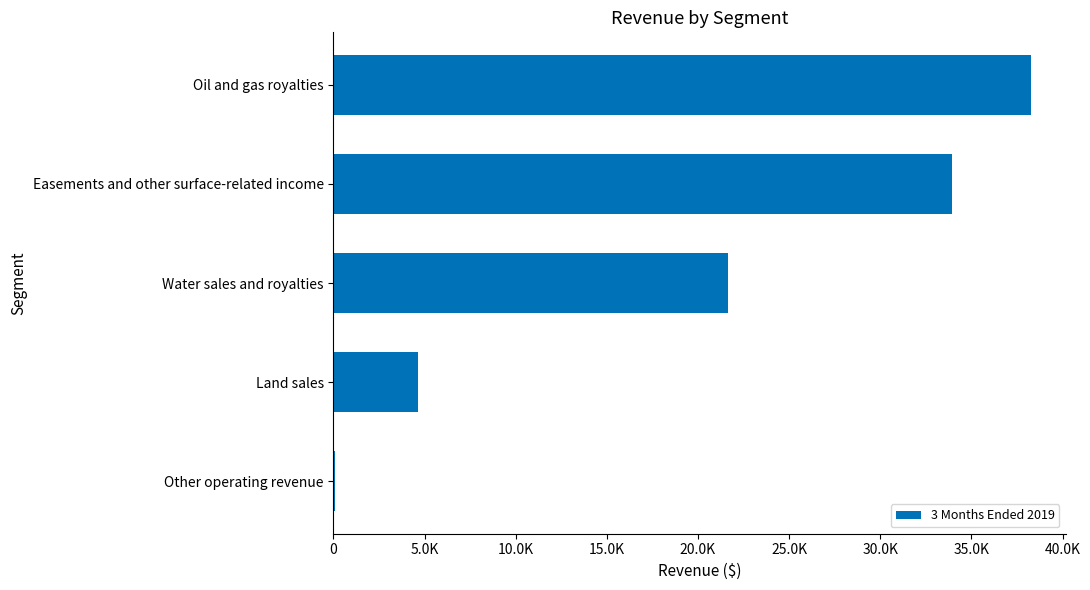

Are the bars horizontal?

Yes